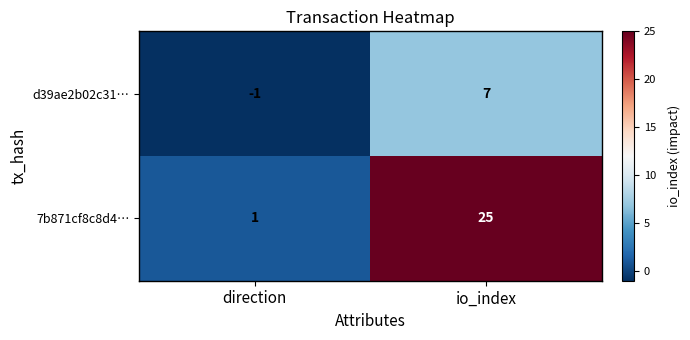

What is the spread (max minus min) of values at direction?

2